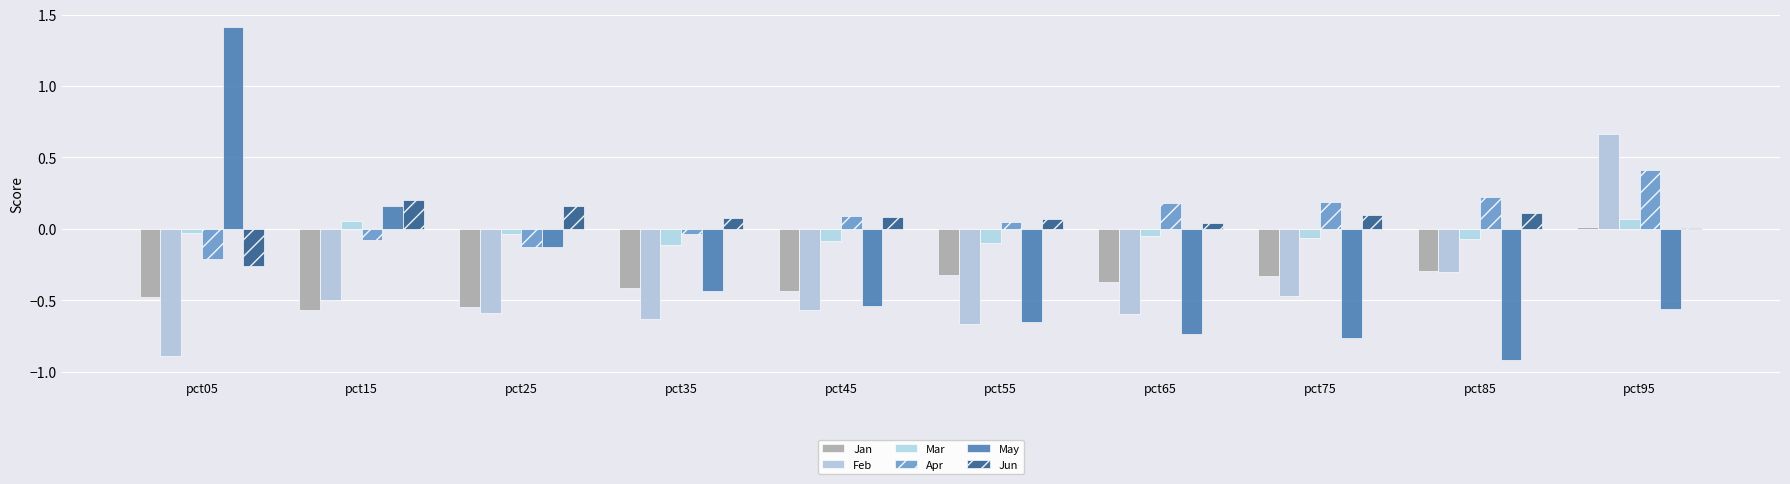

At which label does May first exceed 0?

pct05